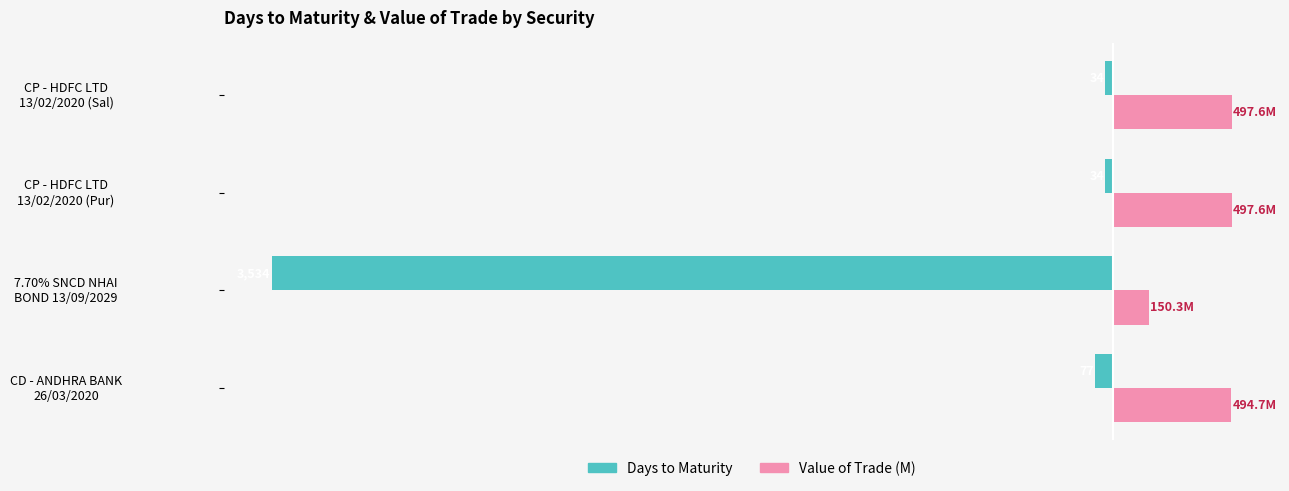

Which series has the largest range (max minus min)?

Days to Maturity